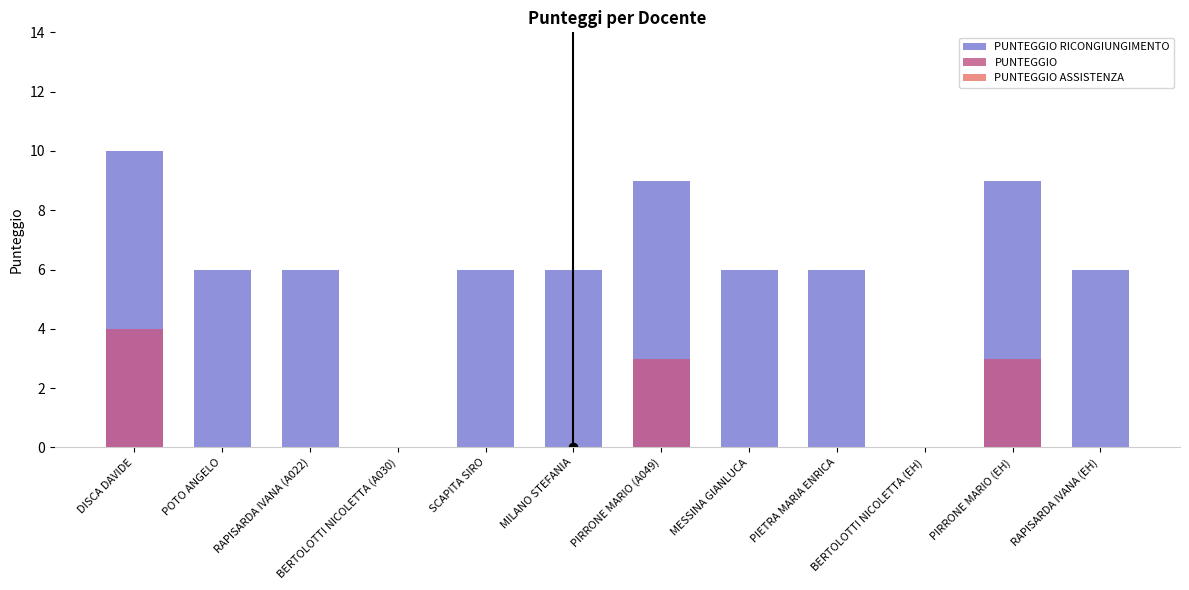

The PUNTEGGIO RICONGIUNGIMENTO series shows 2 at MILANO STEFANIA. True or false?

False